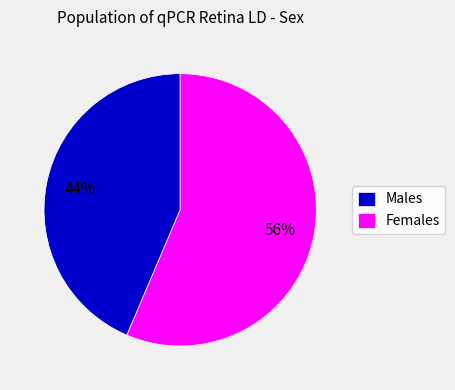

True or false: Males accounts for 58% of the total.

False